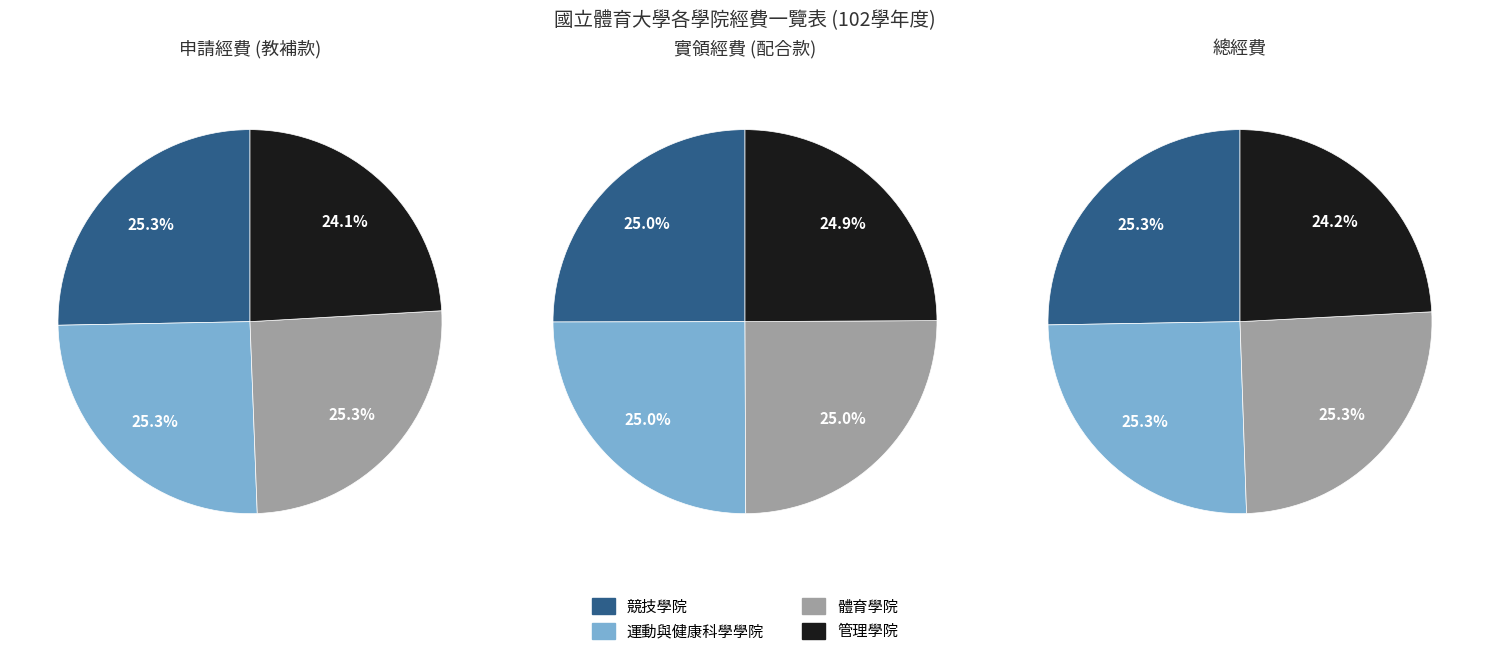

Between 競技學院 and 管理學院, which is larger?

競技學院